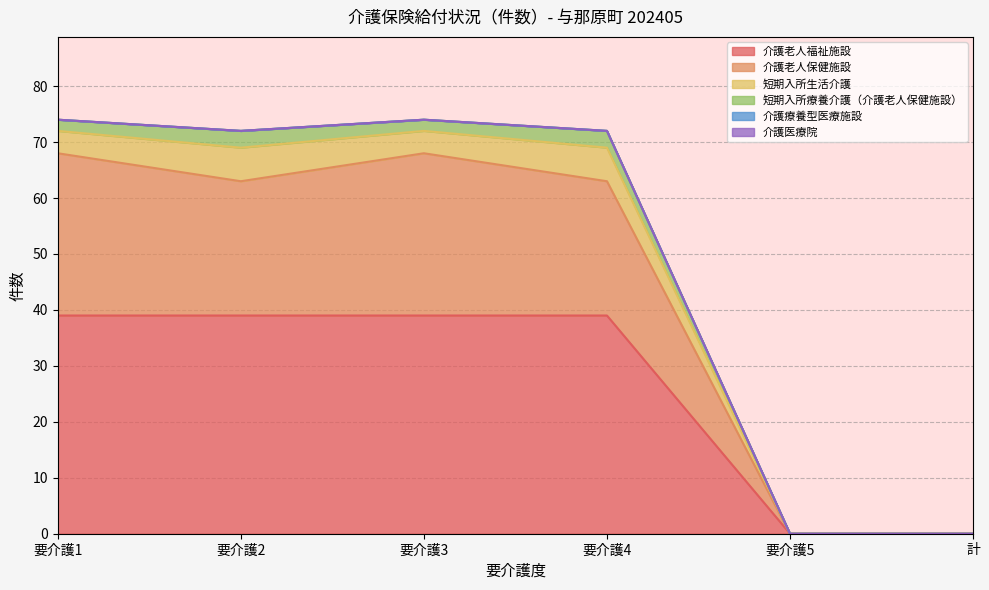

True or false: 介護医療院 and 介護療養型医療施設 intersect in this chart.

False